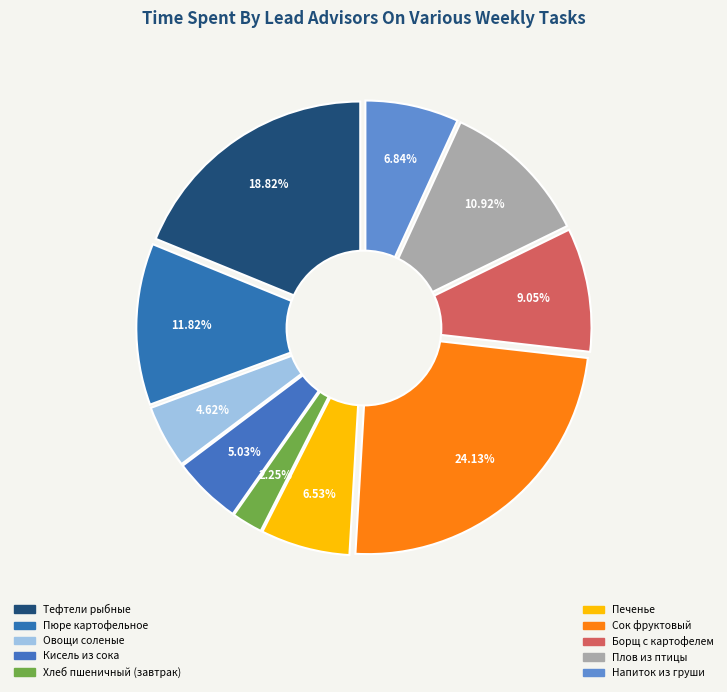

How many slices are in this pie chart?

10